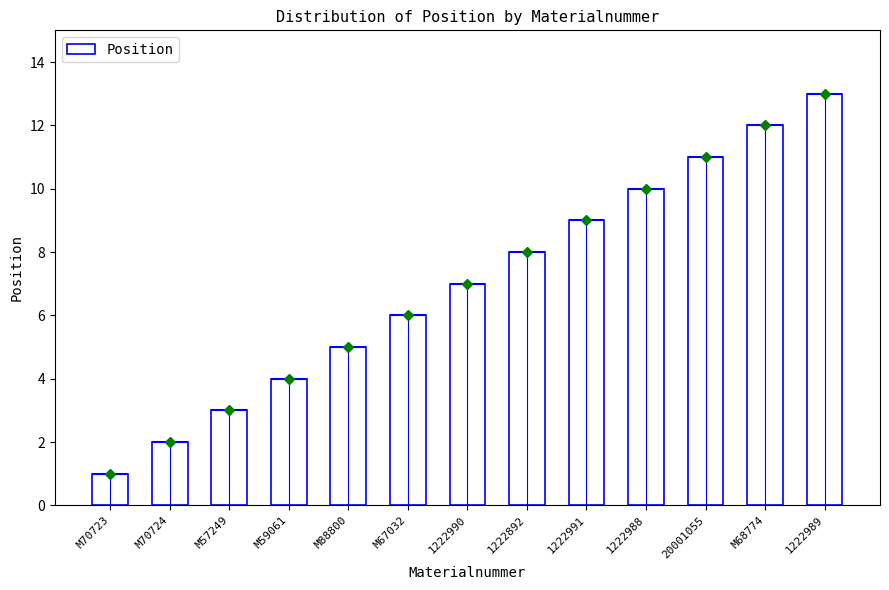

Reading left to right, list all the values displayed in this chart.

1	2	3	4	5	6	7	8	9	10	11	12	13